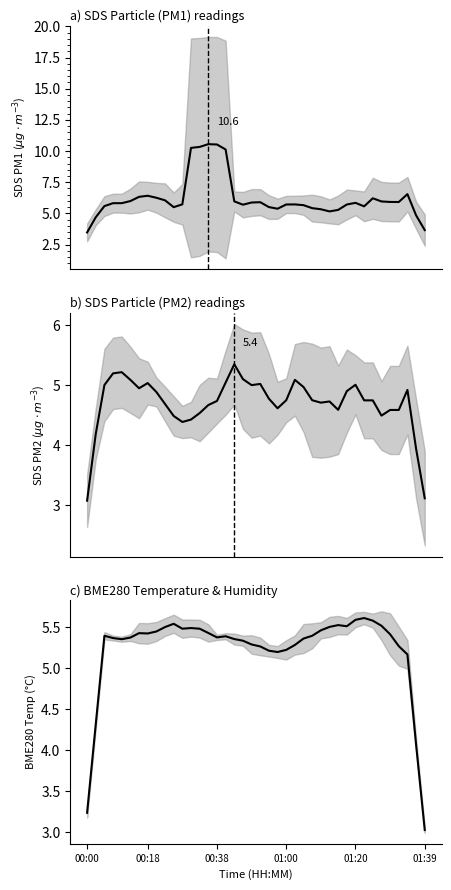

What is the difference between the highest and lowest values at 38?

0.9